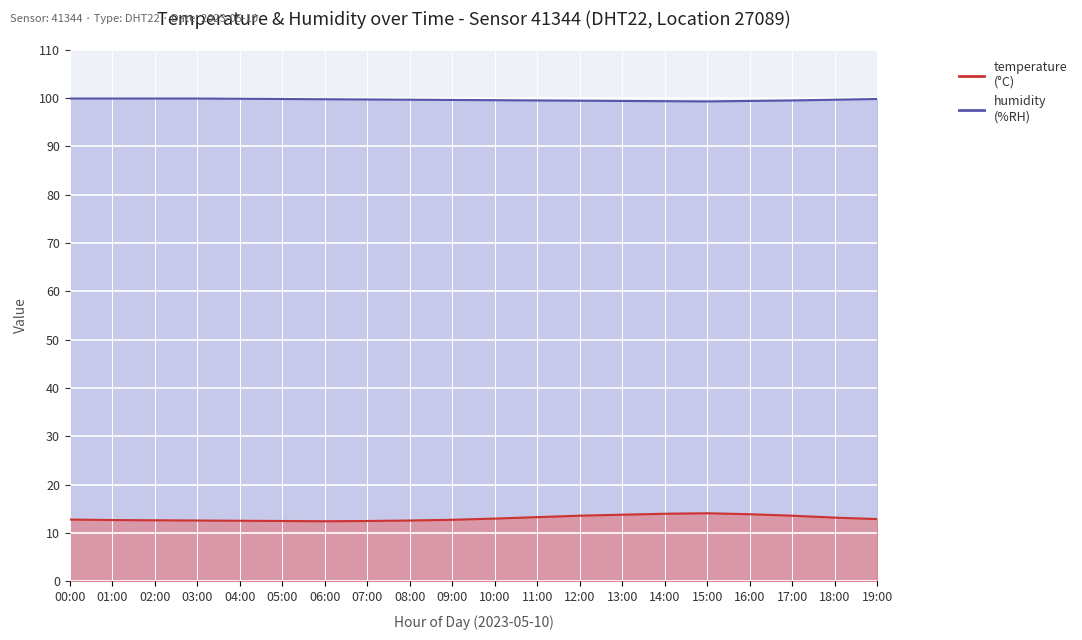

What is the value of the temperature point at the 17th from the left?

13.9